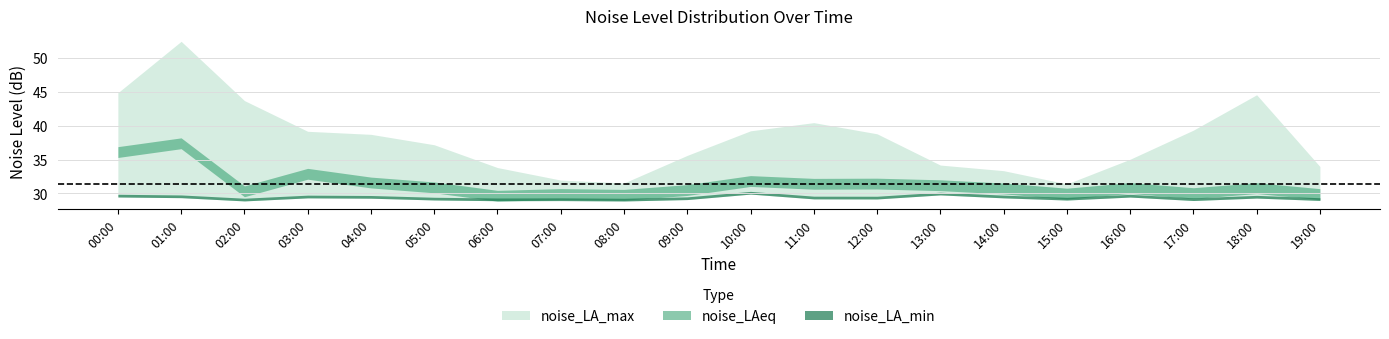

List the labels in order of noise_LAeq value, smallest first.

06:00, 08:00, 19:00, 07:00, 15:00, 17:00, 02:00, 09:00, 14:00, 18:00, 16:00, 05:00, 13:00, 11:00, 12:00, 04:00, 10:00, 03:00, 00:00, 01:00